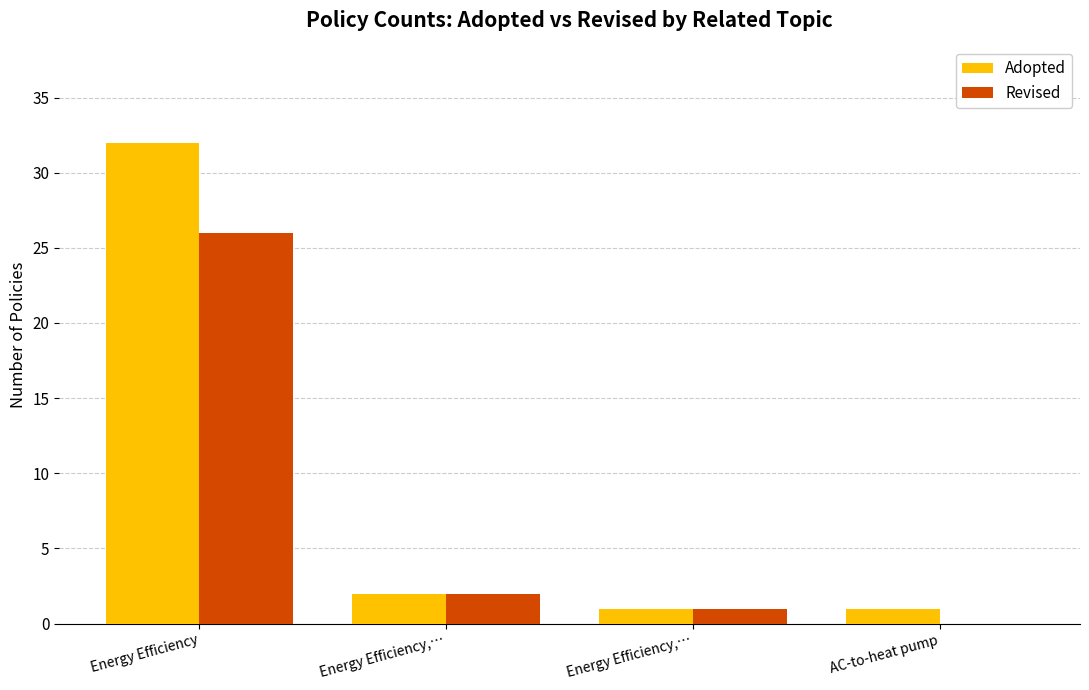

Are the bars grouped side by side (vs. stacked)?

Yes